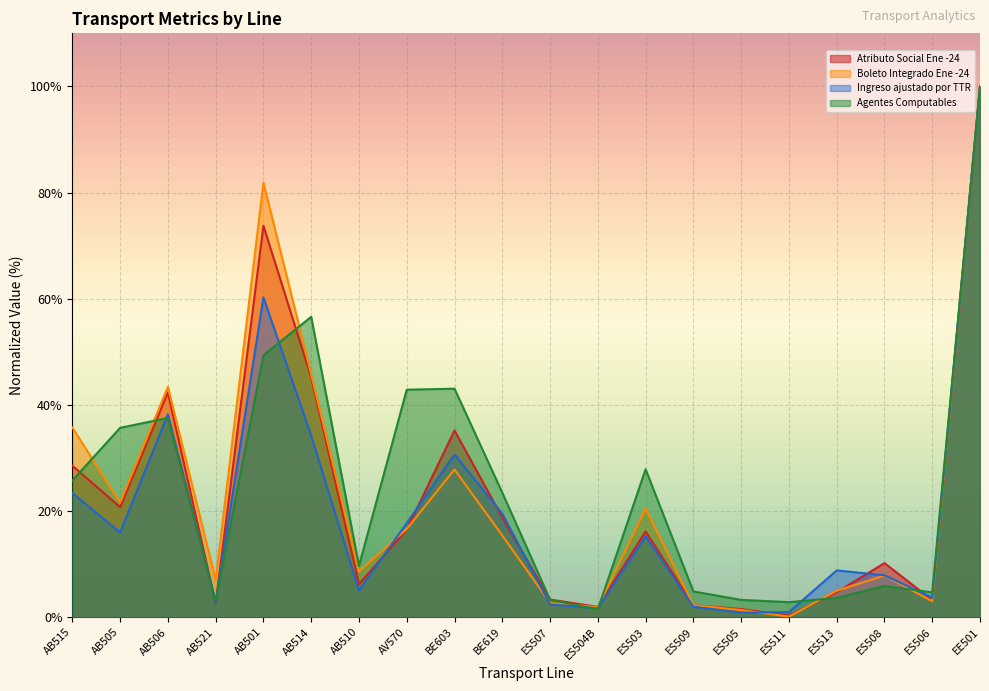

Is the value of Boleto Integrado Ene -24 at AB514 greater than the value of Ingreso ajustado por TTR at ES505?

Yes